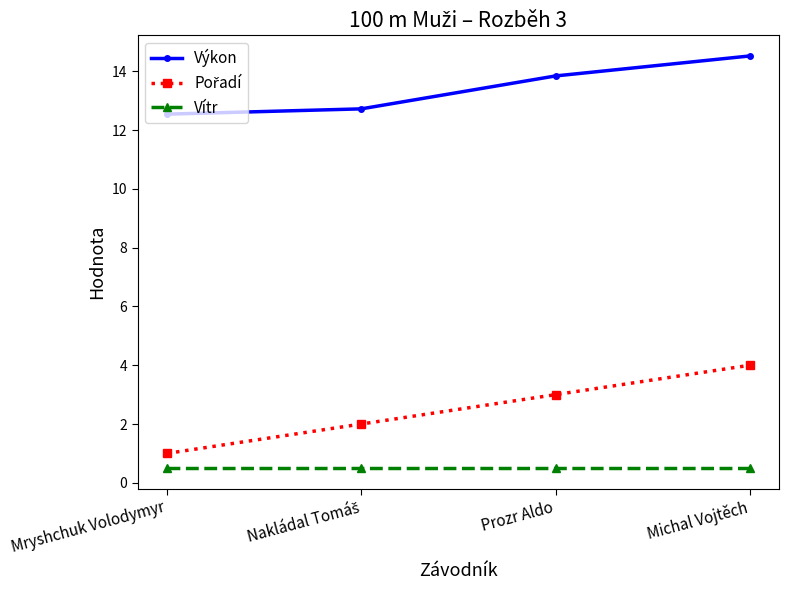

What is the difference between the highest and lowest values at Mryshchuk Volodymyr?

12.0